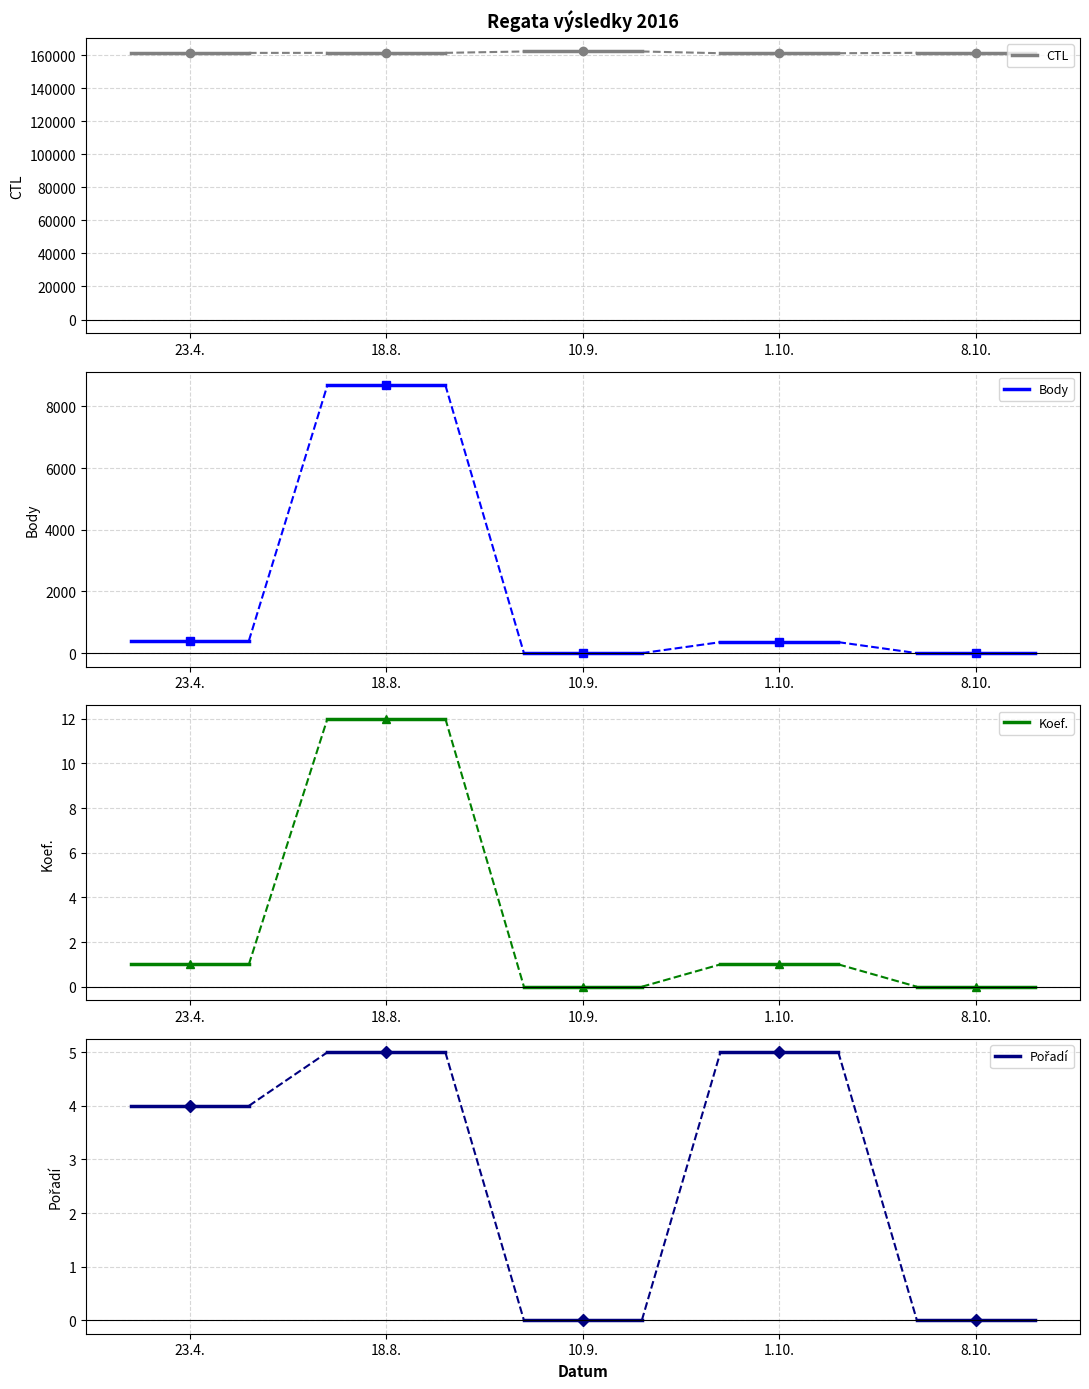

What are all the series names shown in the legend?

CTL, Body, Koef., Pořadí